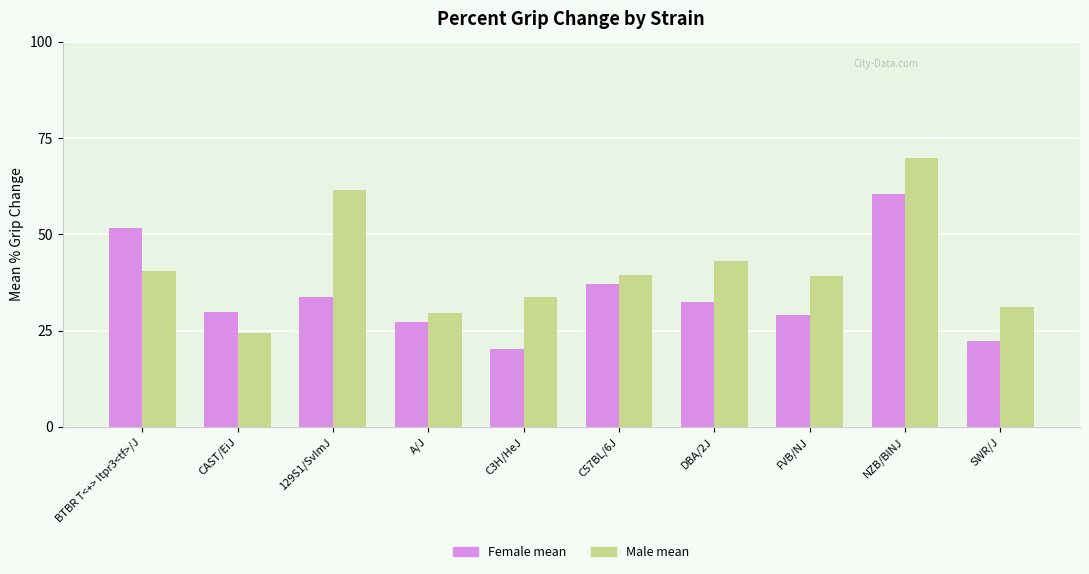

What is the difference between the Female mean values at BTBR T<+> Itpr3<tf>/J and C57BL/6J?

14.3